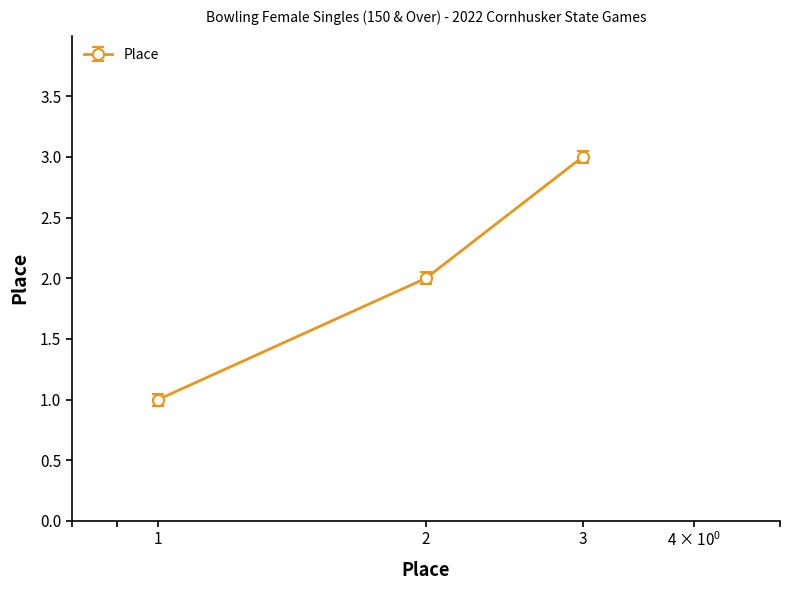

What is the maximum value shown in the chart?

3